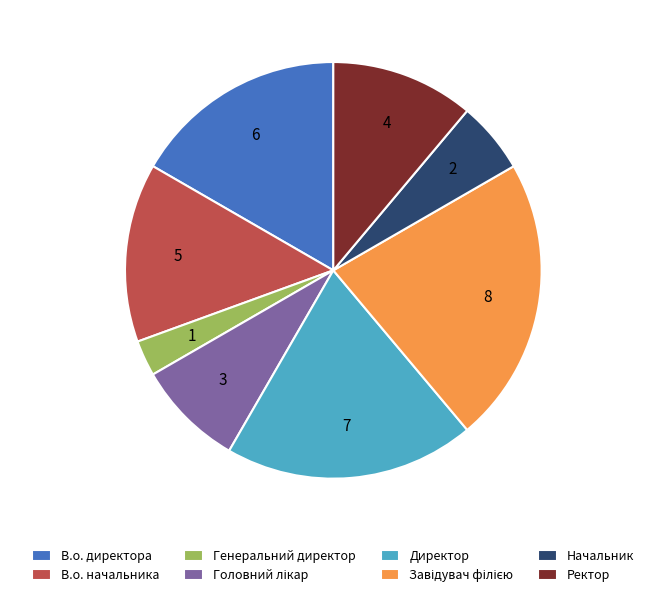

Is Ректор the majority of the pie?

No